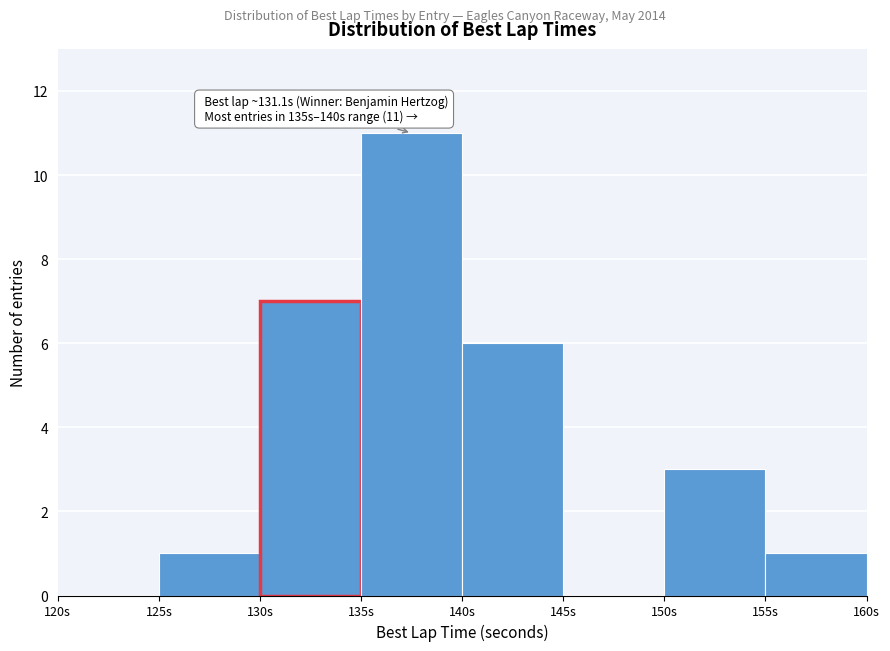

Over which range of the x-axis is the bar tallest?

135 to 140